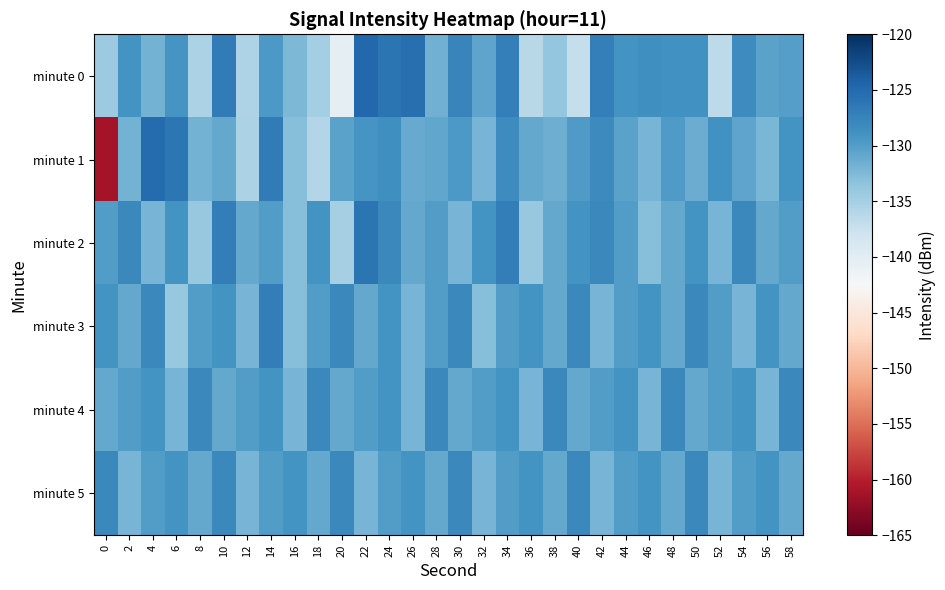

At which category is the sum across all series the highest?

24